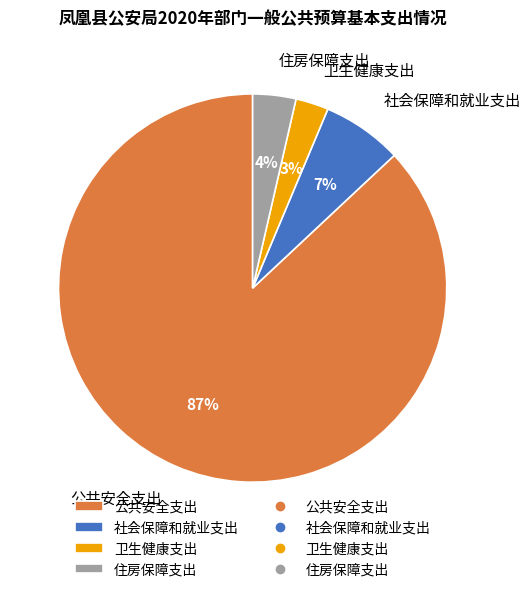

What is the majority slice?

公共安全支出